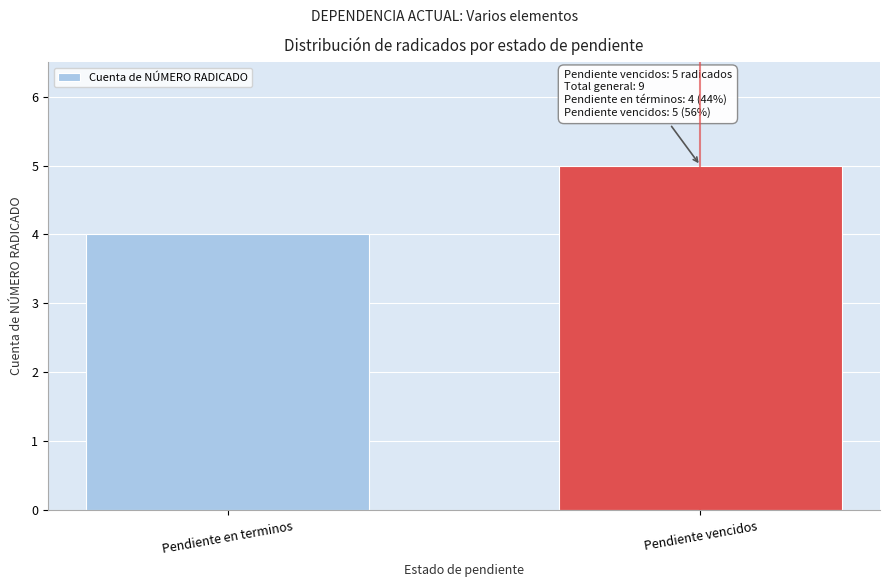

Reading left to right, list all the values displayed in this chart.

Pendiente en terminos=4	Pendiente vencidos=5